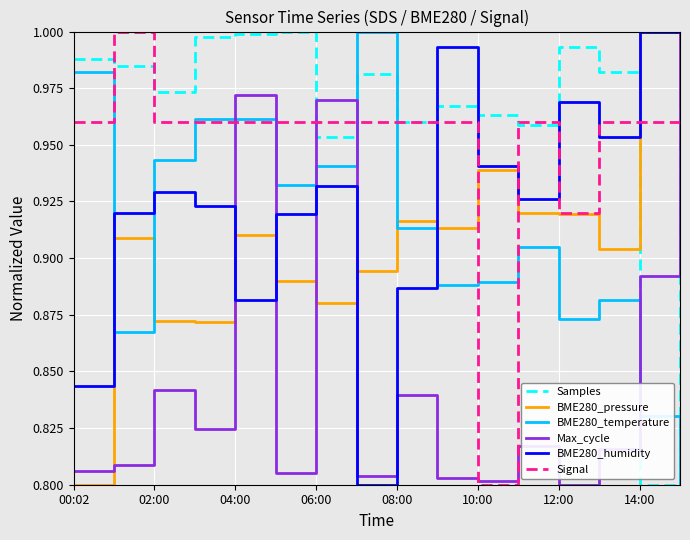

Which series has the largest total across all categories?

Samples